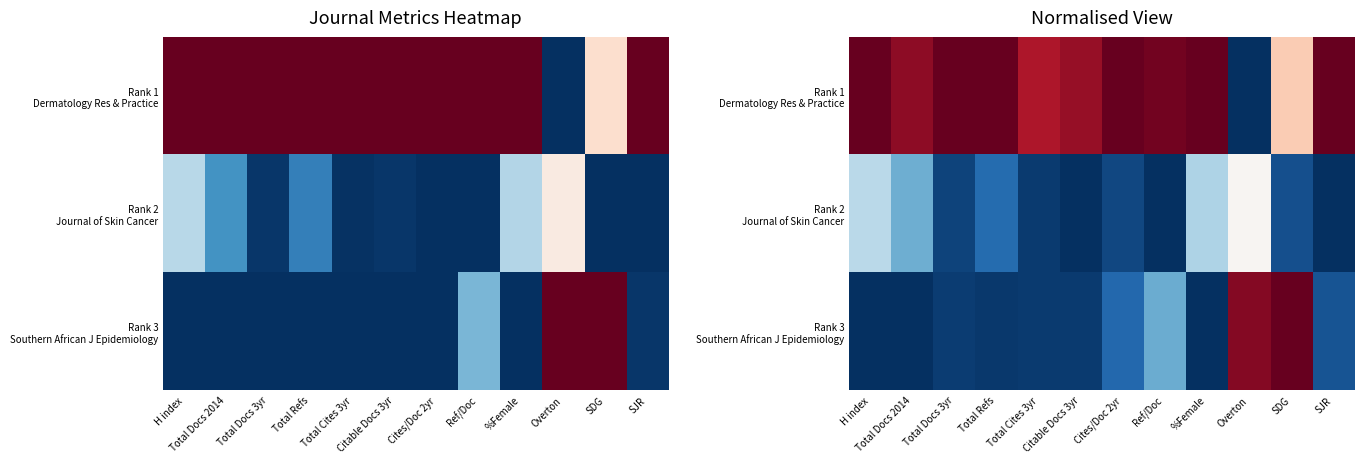

Rank the categories by Rank 1 Dermatology Res & Practice value from lowest to highest.

Overton, SDG, Total Cites 3yr, Citable Docs 3yr, Total Docs 2014, Ref/Doc, %Female, H index, Total Docs 3yr, Total Refs, Cites/Doc 2yr, SJR